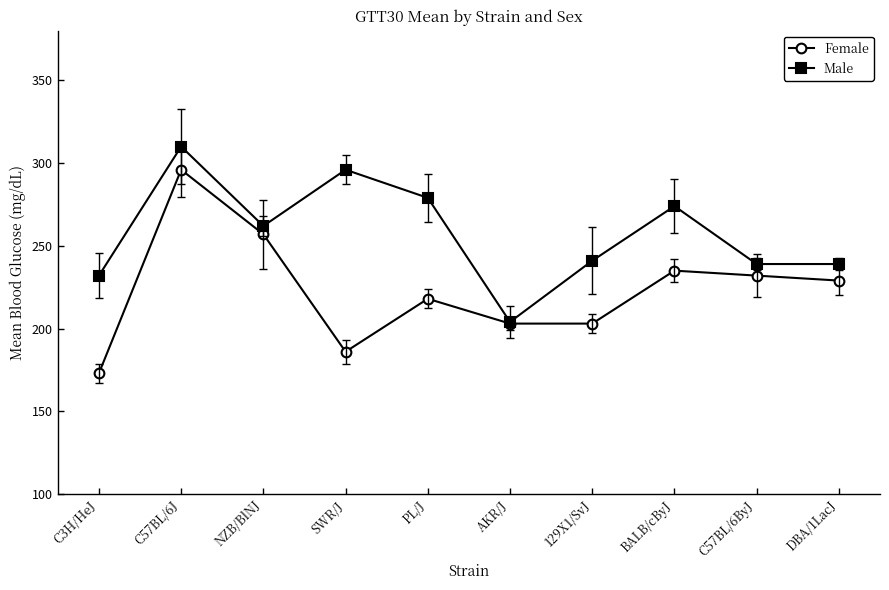

What is the lowest value of the Female series?

173